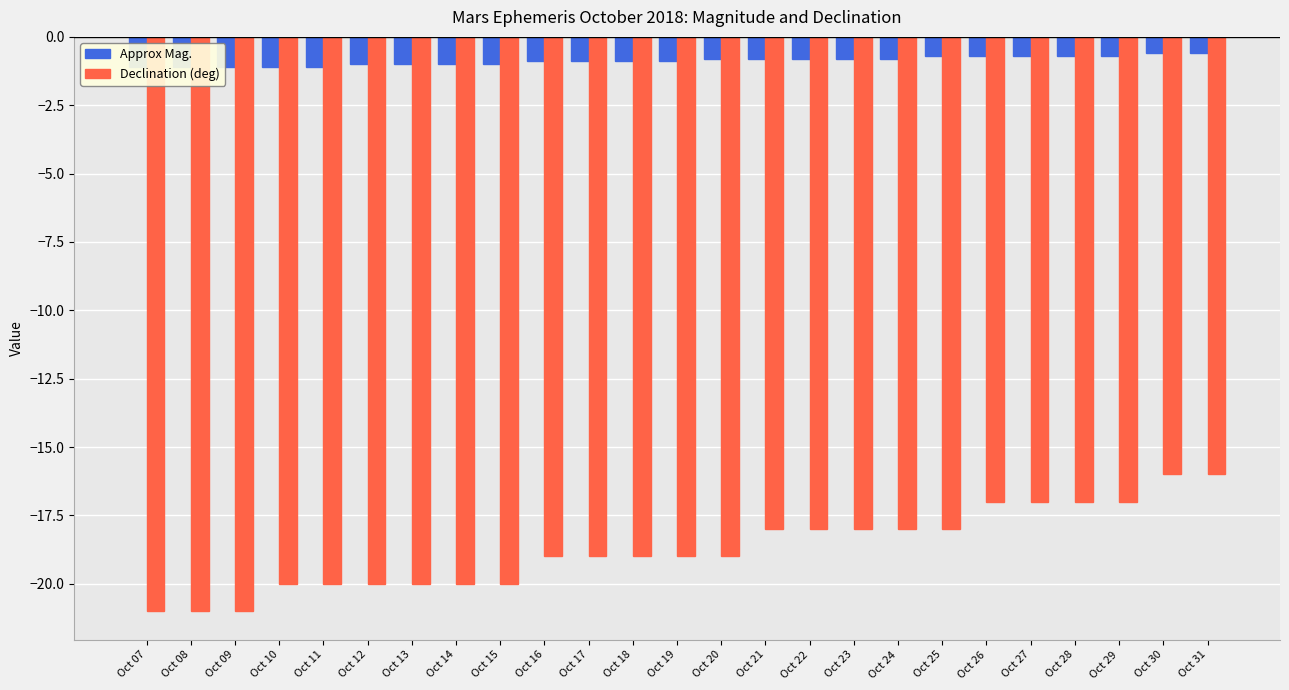

What is the difference between the maximum and minimum values in the Declination (deg) series?

5.0